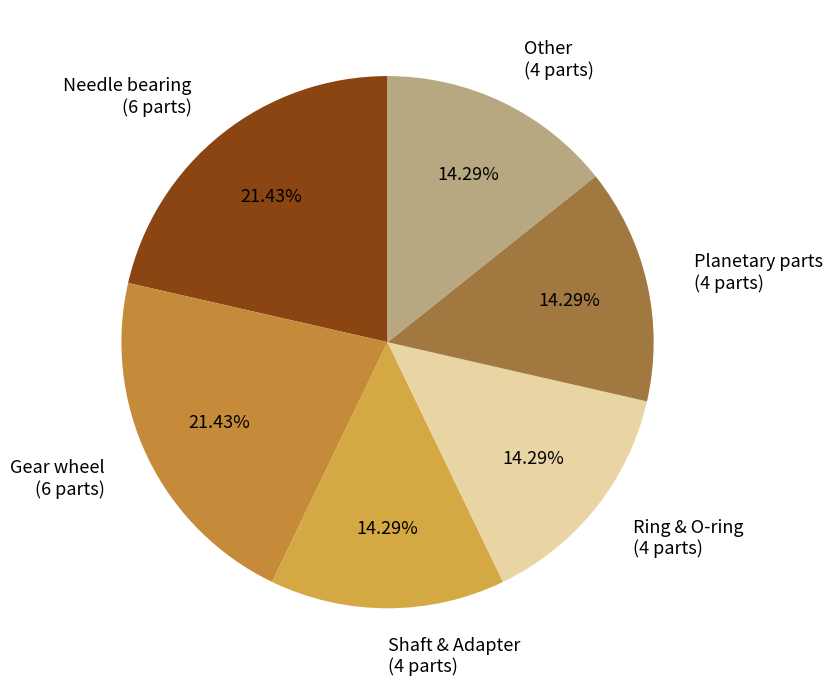

Which has a higher value, Shaft & Adapter (4 parts) or Needle bearing (6 parts)?

Needle bearing (6 parts)